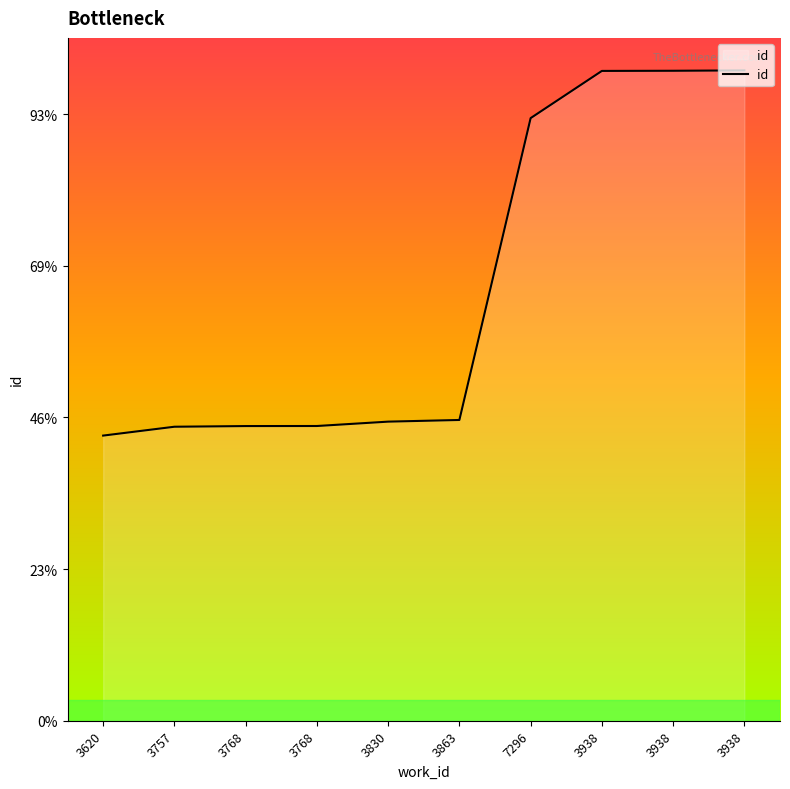

At which label is the value closest to 15419?

7296